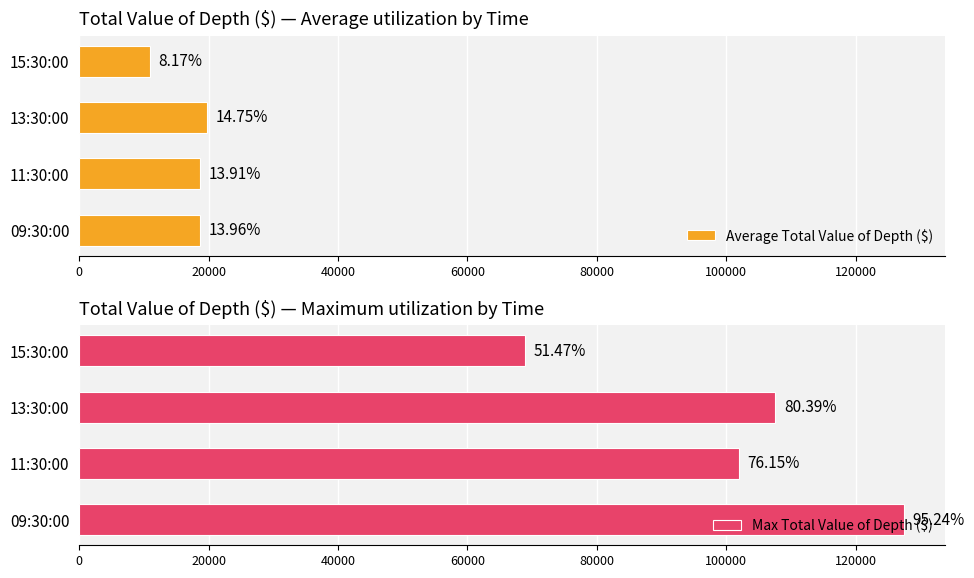

At how many categories does at least one series exceed 71208?

3